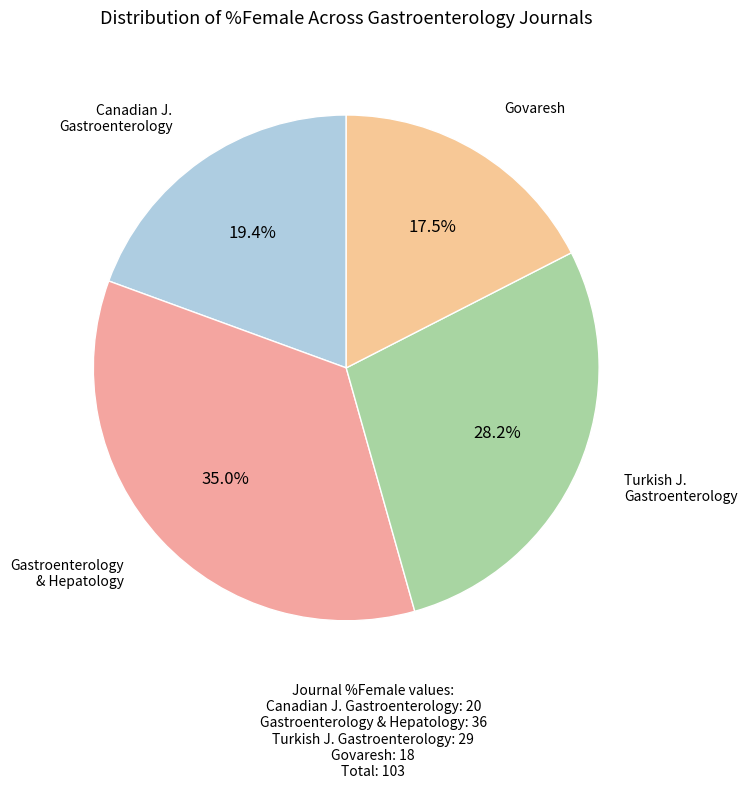

Is there a majority slice in this chart?

No